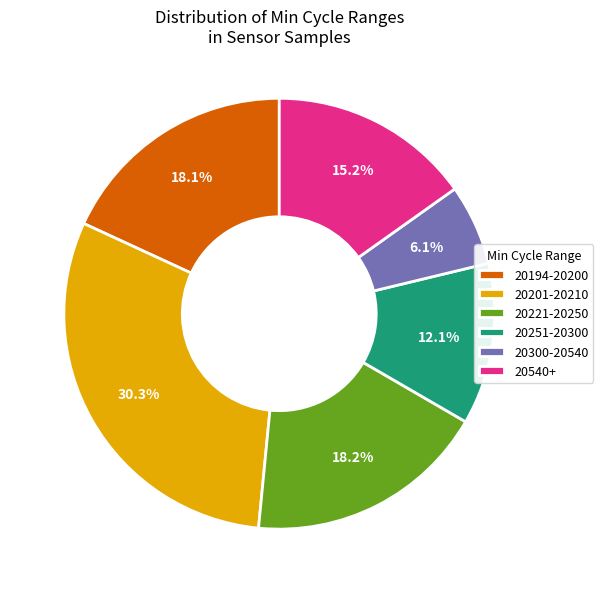

Which slice is the smallest?

20300-20540